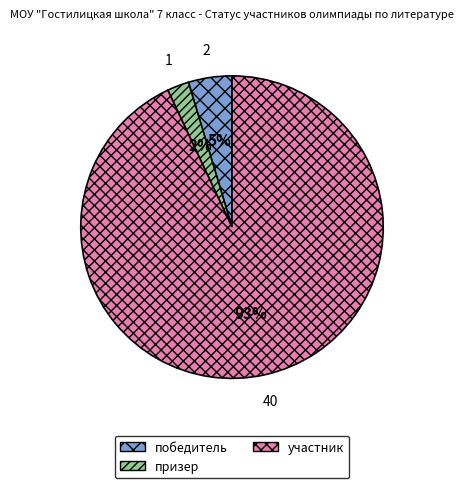

What is the largest slice in the pie chart?

участник